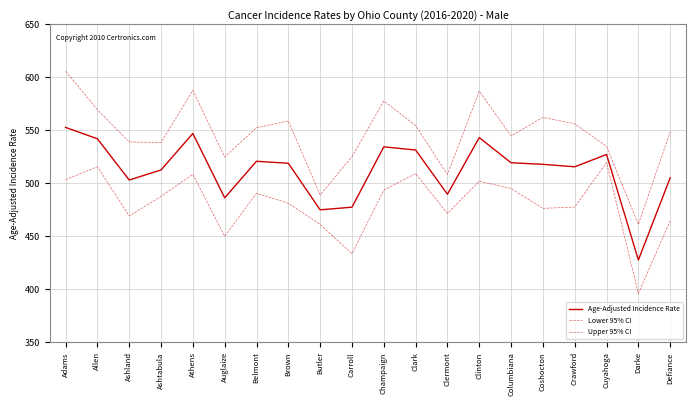

Read the Lower 95% CI value at Carroll.

433.6